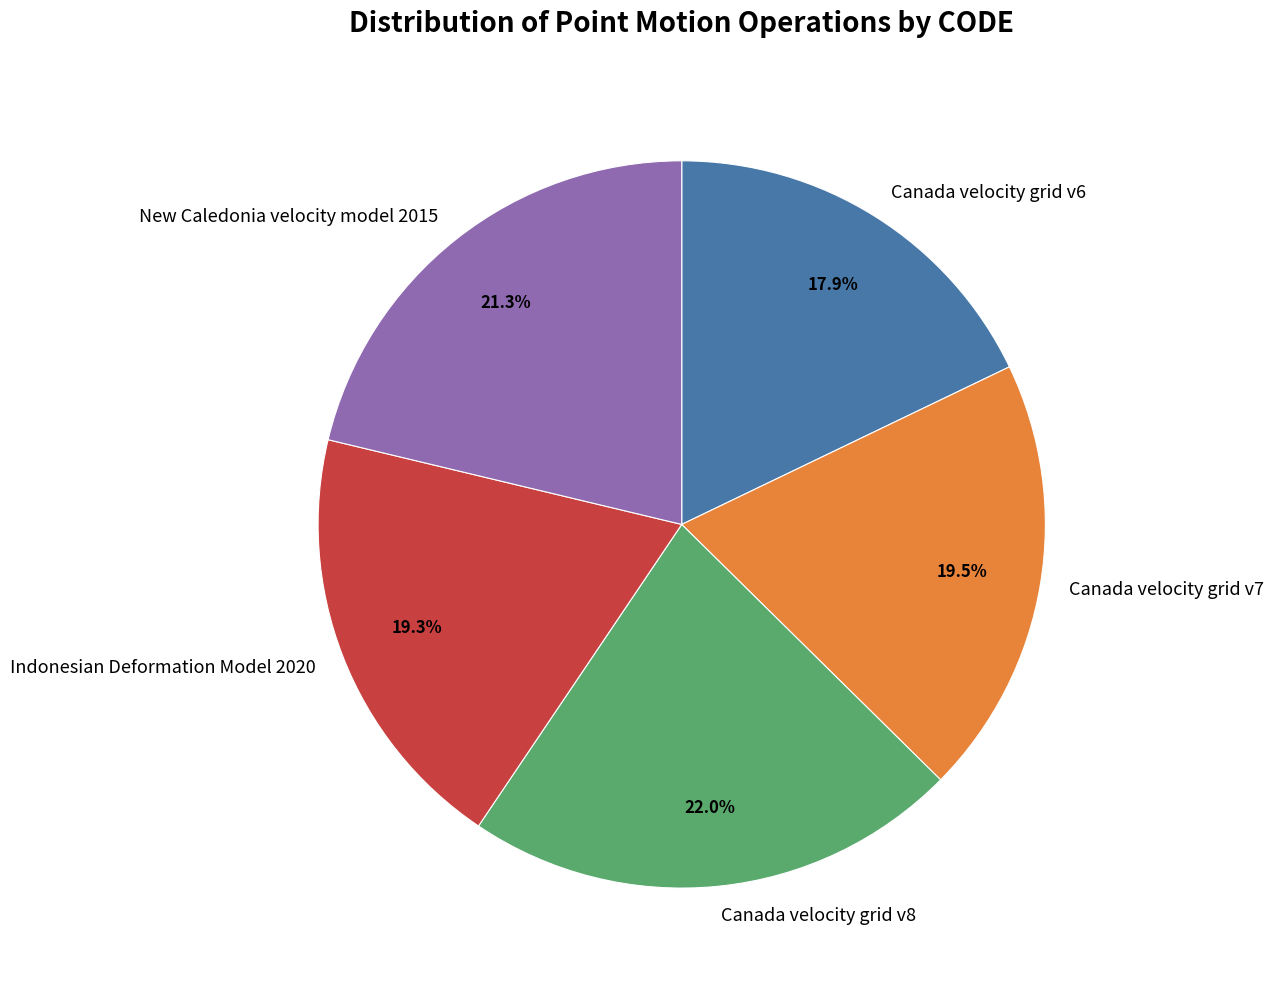

What percentage is the Canada velocity grid v8 slice, to the nearest percent?

22%